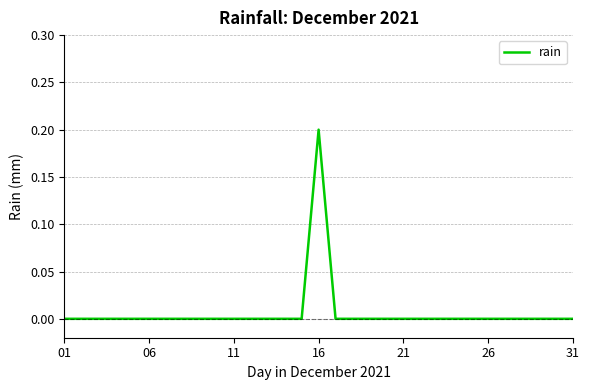

Reading left to right, what are all the values shown in this chart?

0.0	0.0	0.0	0.0	0.0	0.0	0.0	0.0	0.0	0.0	0.0	0.0	0.0	0.0	0.0	0.2	0.0	0.0	0.0	0.0	0.0	0.0	0.0	0.0	0.0	0.0	0.0	0.0	0.0	0.0	0.0